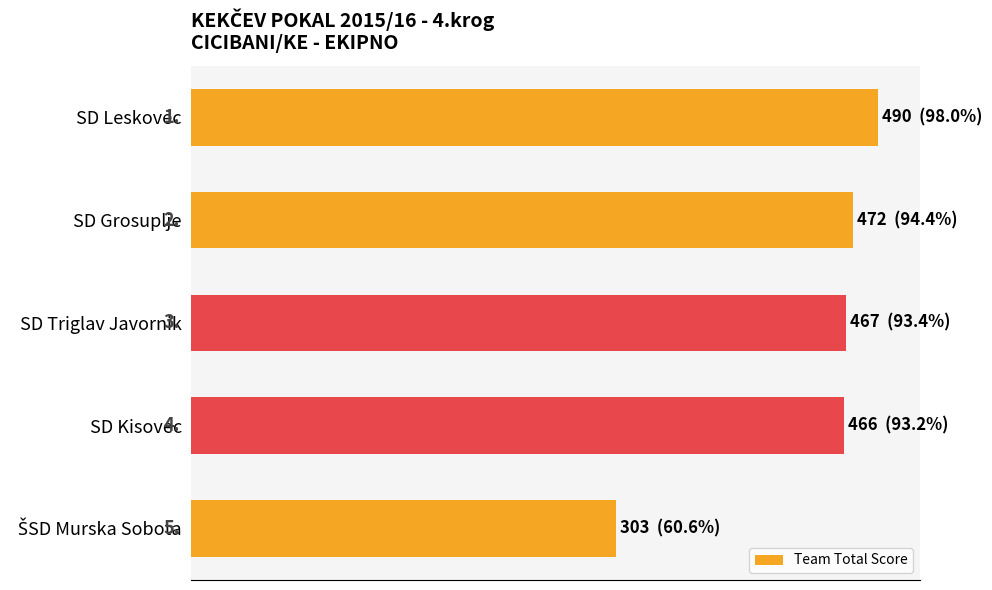

Does the chart contain any negative values?

No